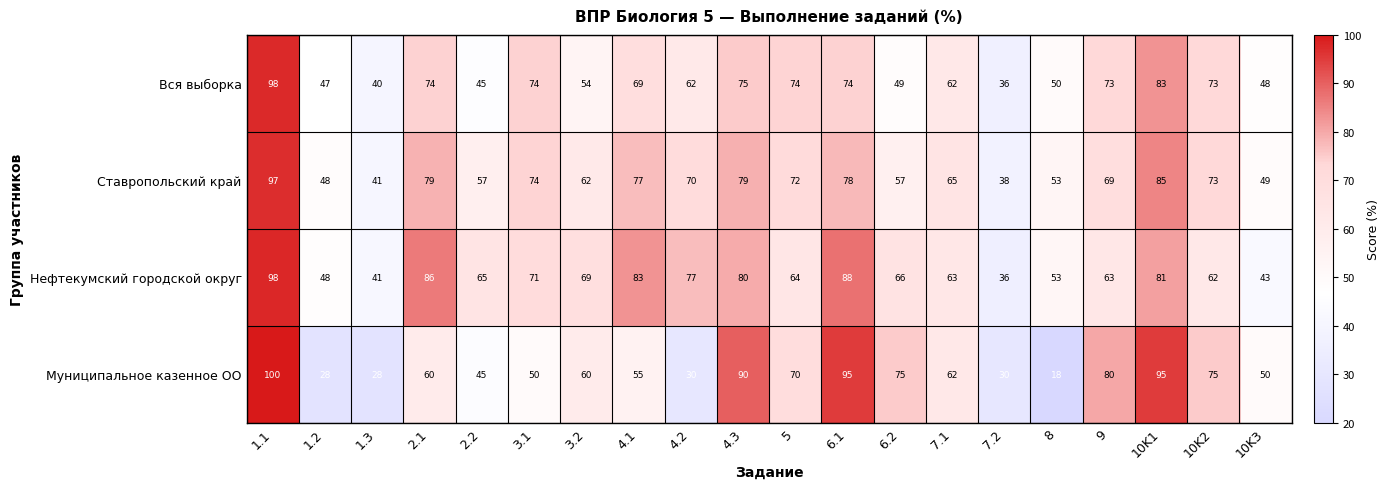

What is the difference between the second highest and second lowest values in the Нефтекумский городской округ series?

47